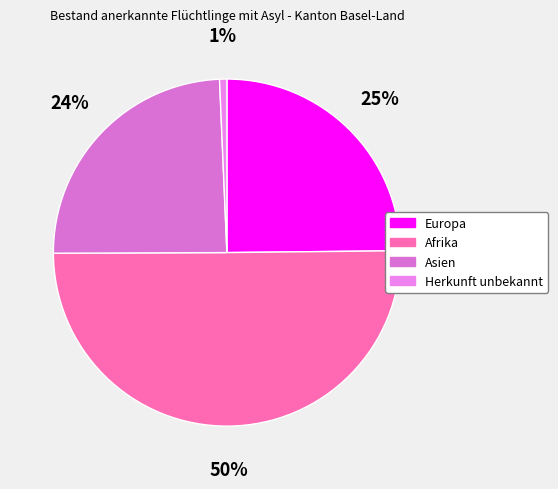

To the nearest percent, what portion does Asien represent?

24%